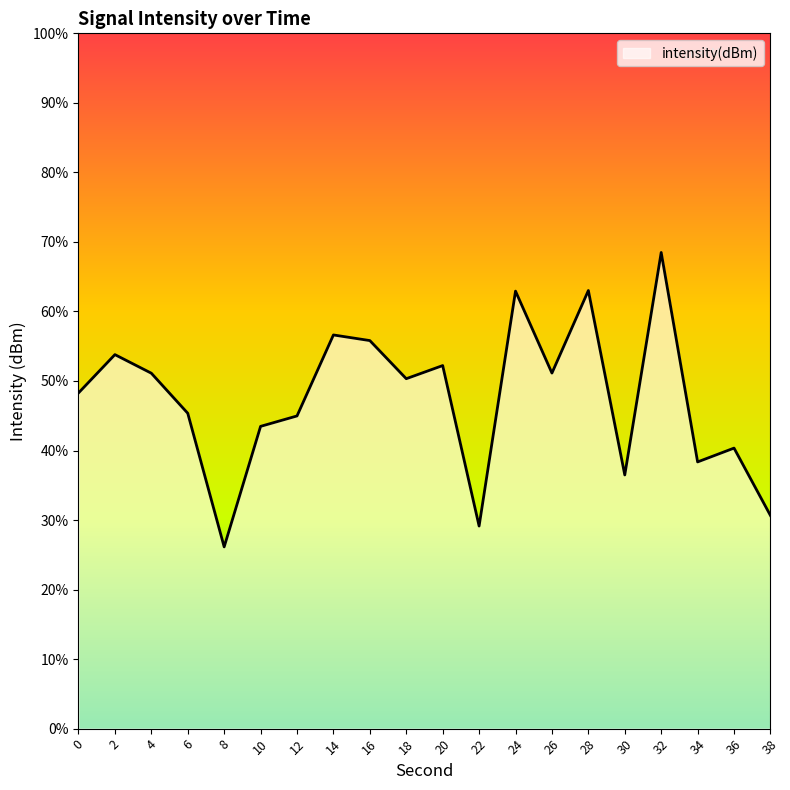

How many interior local valleys (lower than both neighbors) does the data have?

6